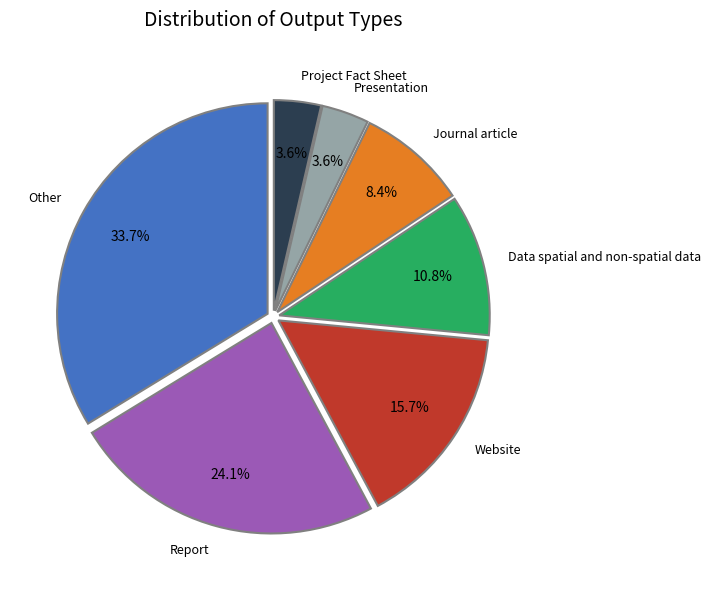

Is there a majority slice in this chart?

No